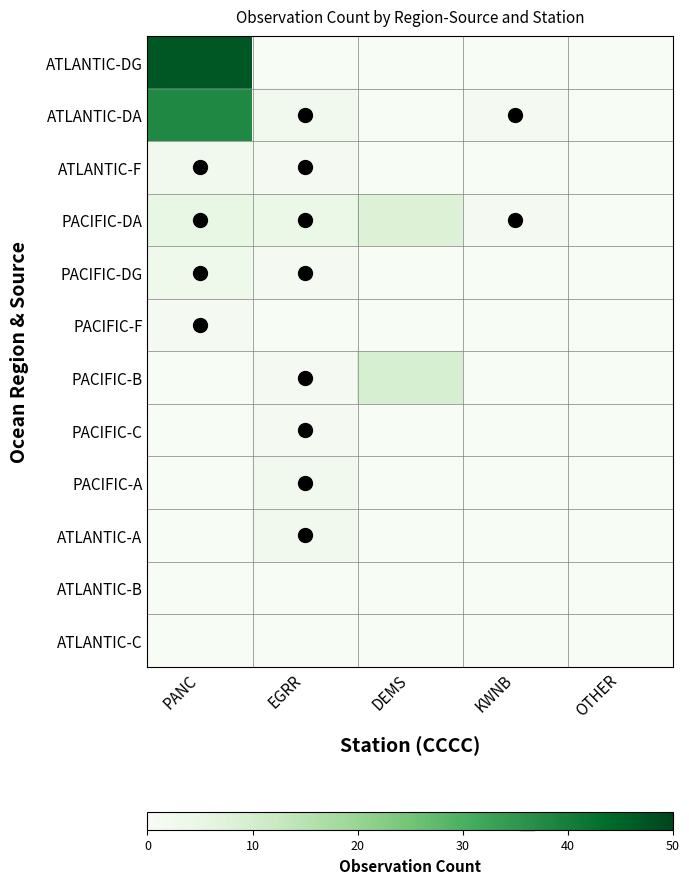

Reading left to right, list all the values displayed in this chart.

ATLANTIC-DG: PANC=47	EGRR=0	DEMS=0	KWNB=0	OTHER=0
ATLANTIC-DA: PANC=38	EGRR=2	DEMS=0	KWNB=1	OTHER=0
ATLANTIC-F: PANC=2	EGRR=1	DEMS=0	KWNB=0	OTHER=0
PACIFIC-DA: PANC=5	EGRR=4	DEMS=8	KWNB=1	OTHER=0
PACIFIC-DG: PANC=3	EGRR=1	DEMS=0	KWNB=0	OTHER=0
PACIFIC-F: PANC=1	EGRR=0	DEMS=0	KWNB=0	OTHER=0
PACIFIC-B: PANC=0	EGRR=1	DEMS=9	KWNB=0	OTHER=0
PACIFIC-C: PANC=0	EGRR=1	DEMS=0	KWNB=0	OTHER=0
PACIFIC-A: PANC=0	EGRR=2	DEMS=0	KWNB=0	OTHER=0
ATLANTIC-A: PANC=0	EGRR=2	DEMS=0	KWNB=0	OTHER=0
ATLANTIC-B: PANC=0	EGRR=0	DEMS=0	KWNB=0	OTHER=0
ATLANTIC-C: PANC=0	EGRR=0	DEMS=0	KWNB=0	OTHER=0